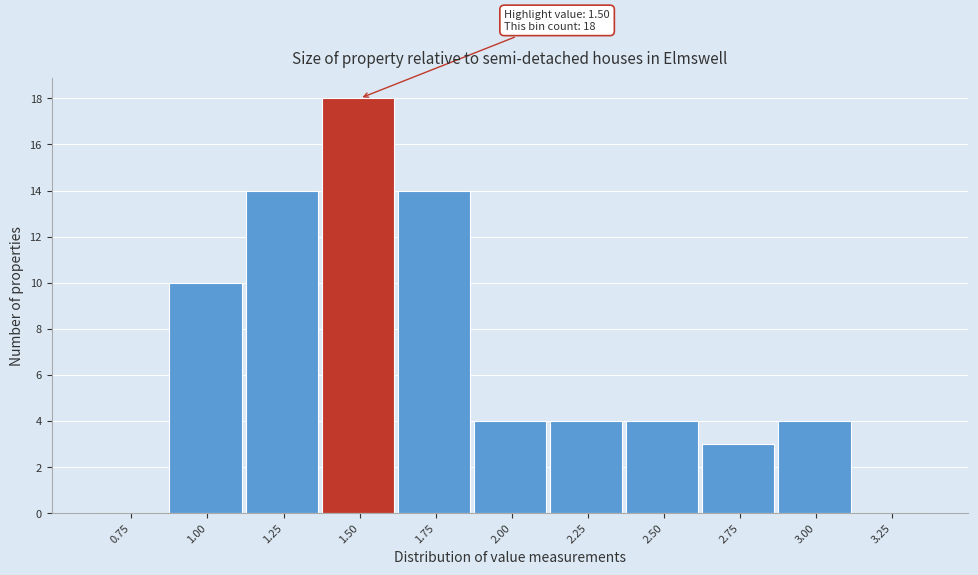

Reading left to right, extract all data points from this chart.

0.75=0	1.00=10	1.25=14	1.50=18	1.75=14	2.00=4	2.25=4	2.50=4	2.75=3	3.00=4	3.25=0